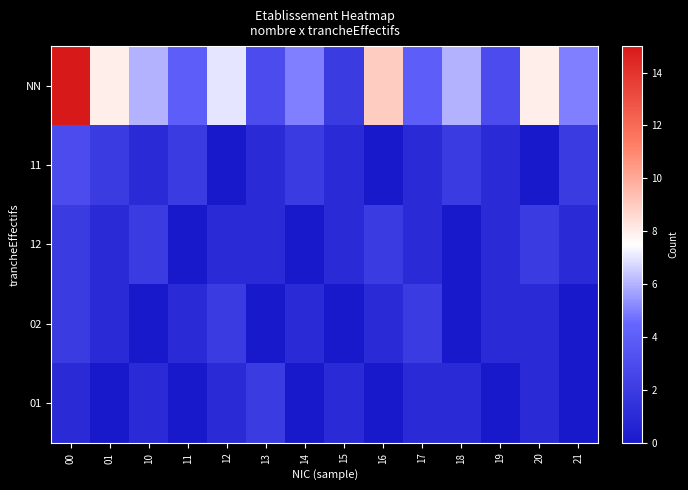

How many categories are shown in the chart?

14